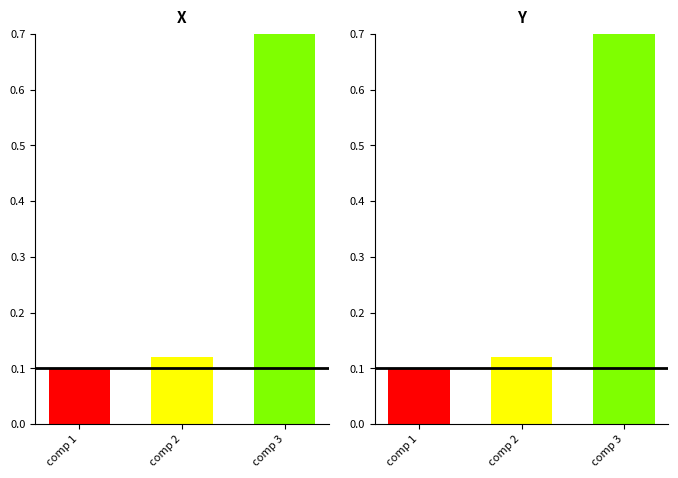

Count the values in the range 0 to 1.

3